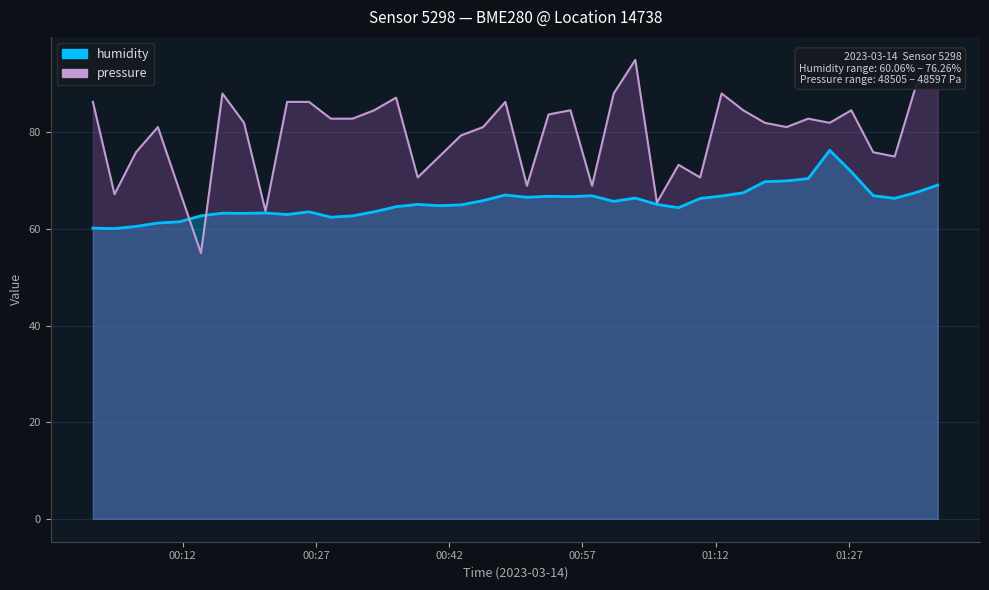

How many intersections are there between pressure and humidity?

2